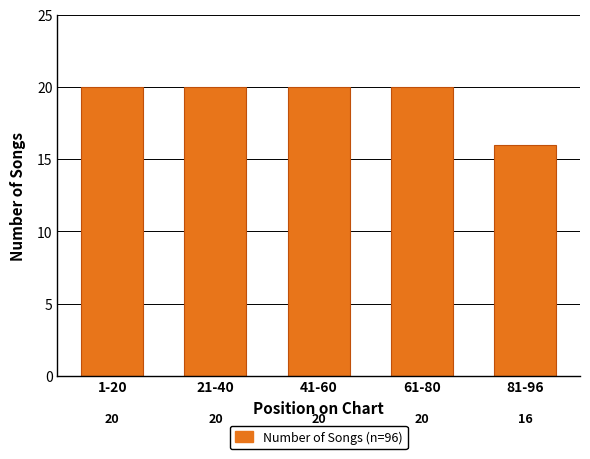

Reading right to left, list all the values displayed in this chart.

81-96=16	61-80=20	41-60=20	21-40=20	1-20=20